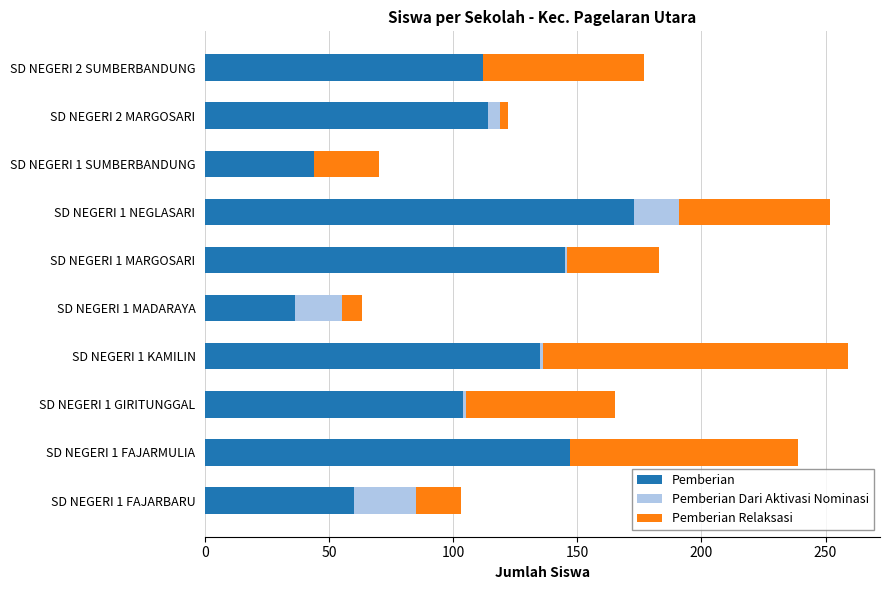

Count the number of categories in the chart.

10